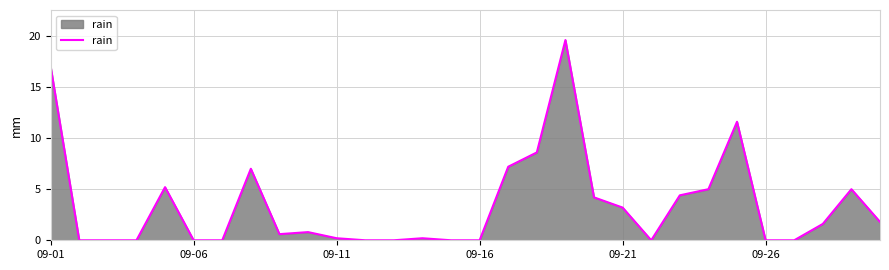

Does the chart display data point markers on the line(s)?

No